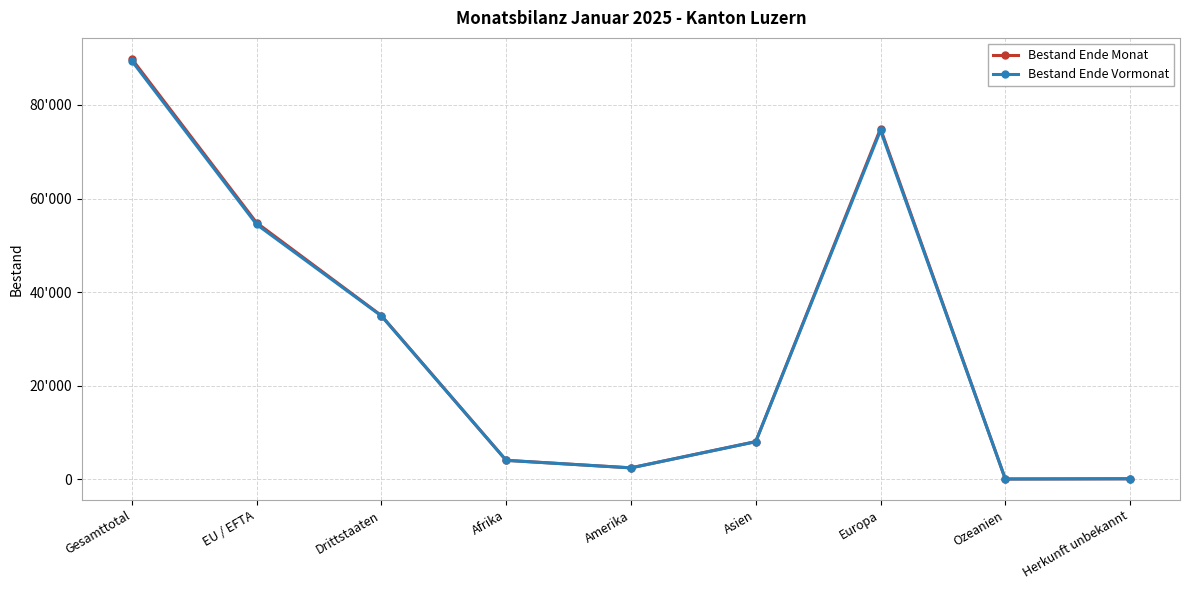

What is the value of the Bestand Ende Monat point at the 8th from the left?

96